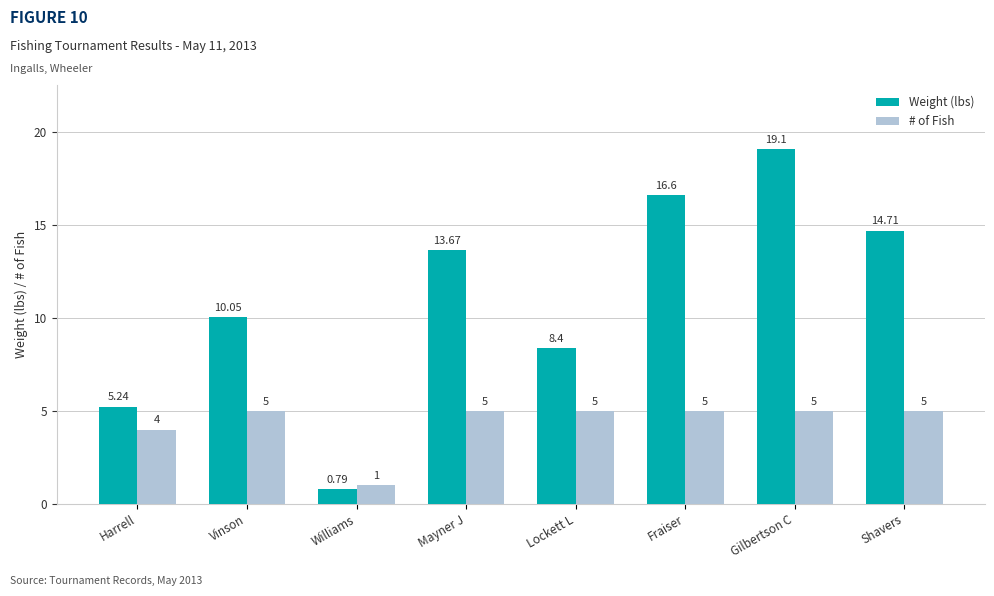

Which series changed the most between Fraiser and Gilbertson C?

Weight (lbs)